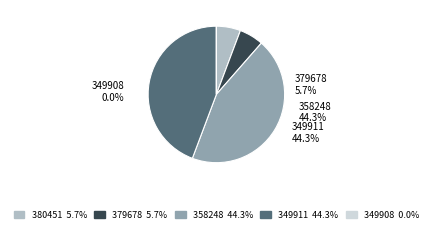

Which has a higher value, 379678 or 380451?

379678